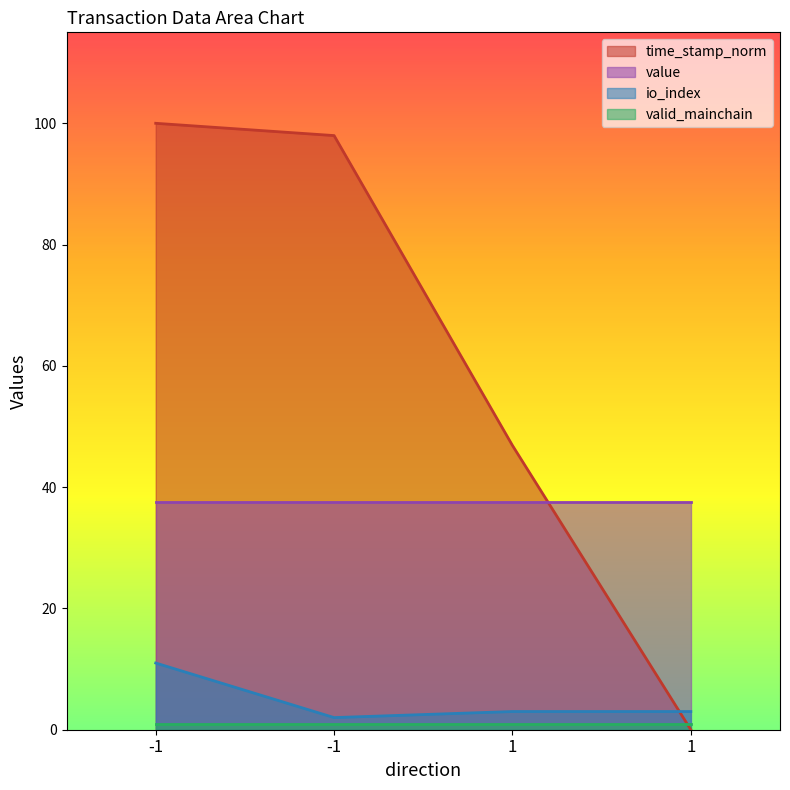

True or false: time_stamp_norm has more than 2 points higher than both neighbors.

False